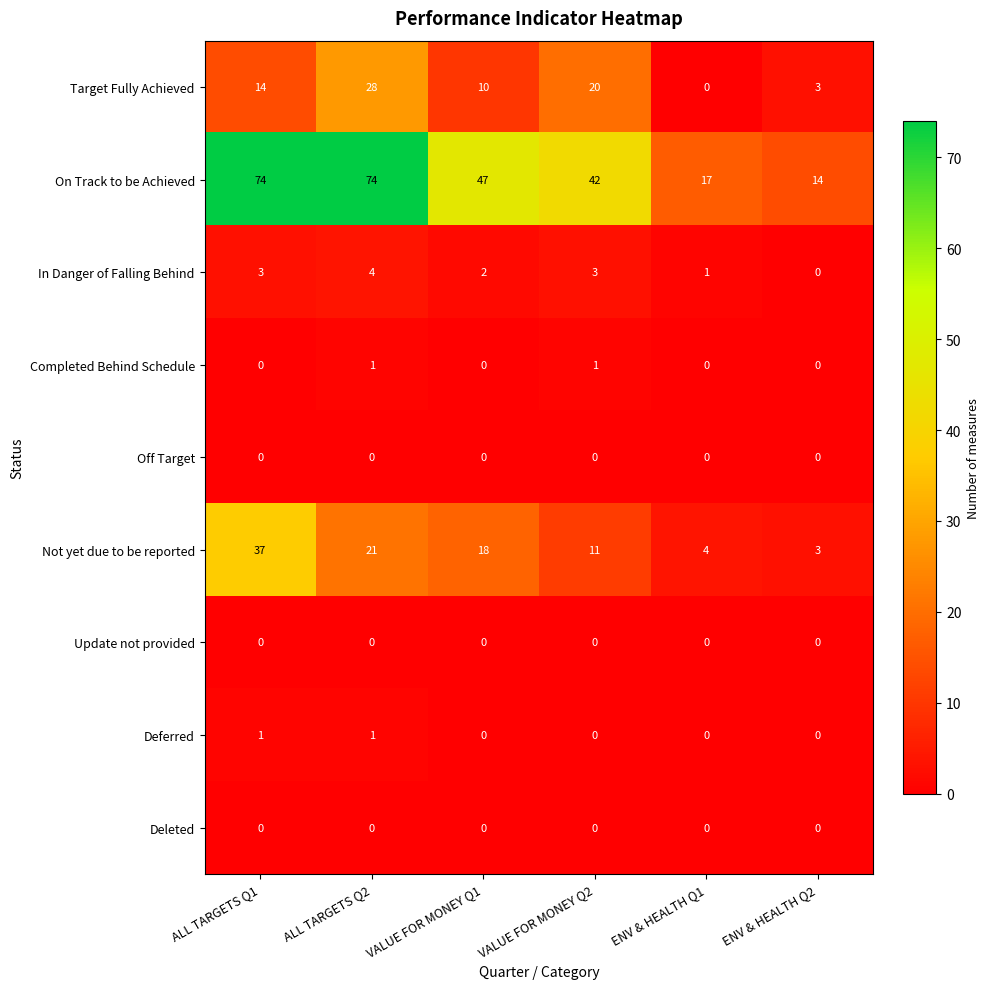

The Deferred series shows 2 at ALL TARGETS Q1. True or false?

False